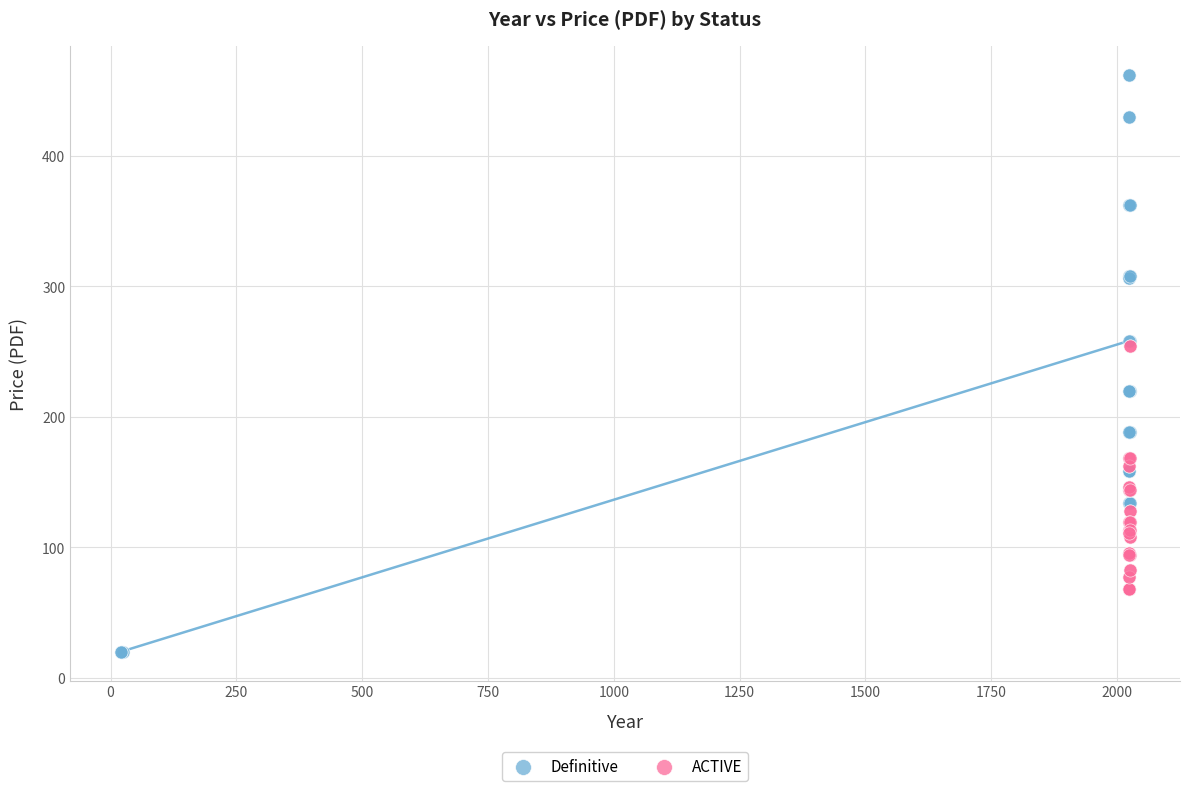

Which series reaches the maximum Y coordinate?

Definitive